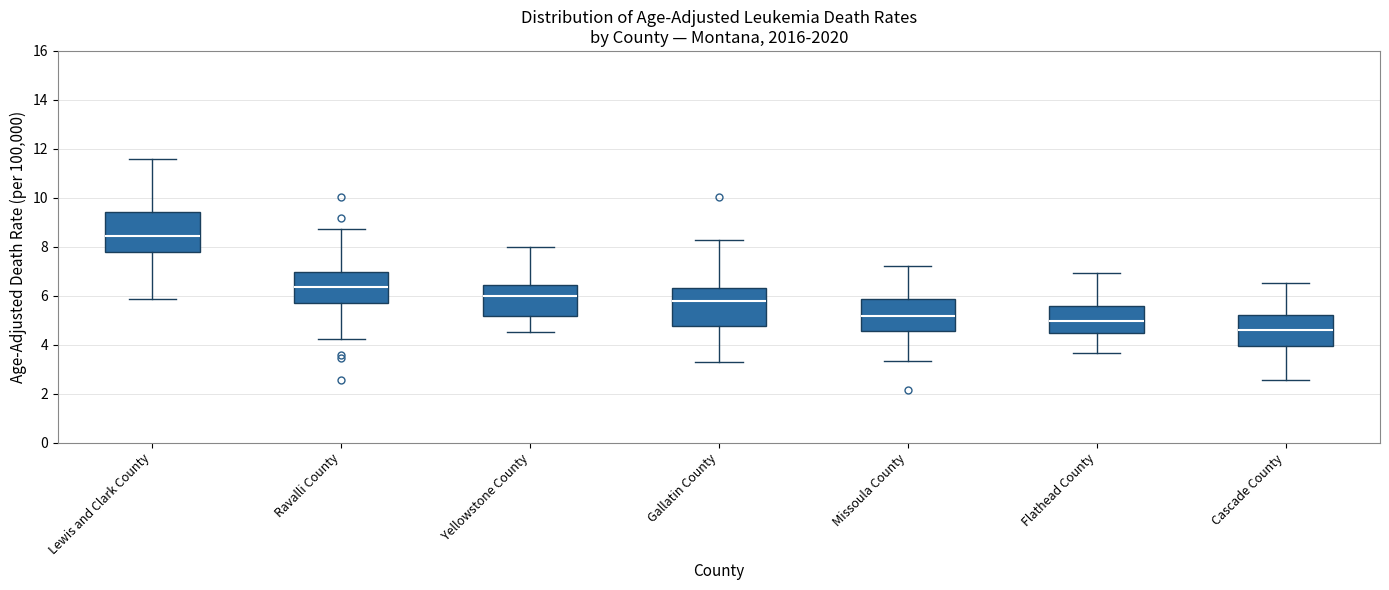

Reading left to right, transcribe this box plot: for each box, give where its median line is, the range the box spans, and where its two whiskers end, as read against the y-axis. The values are not printed on the chart, so give them approximately, as read against the axis.

Lewis and Clark County: median 8.4, box 7.8 to 9.4, whiskers 5.8 to 11.6
Ravalli County: median 6.4, box 5.6 to 7.0, whiskers 4.2 to 8.8
Yellowstone County: median 6.0, box 5.2 to 6.4, whiskers 4.6 to 8.0
Gallatin County: median 5.8, box 4.8 to 6.4, whiskers 3.2 to 8.2
Missoula County: median 5.2, box 4.6 to 5.8, whiskers 3.4 to 7.2
Flathead County: median 5.0, box 4.4 to 5.6, whiskers 3.6 to 7.0
Cascade County: median 4.6, box 4.0 to 5.2, whiskers 2.6 to 6.6